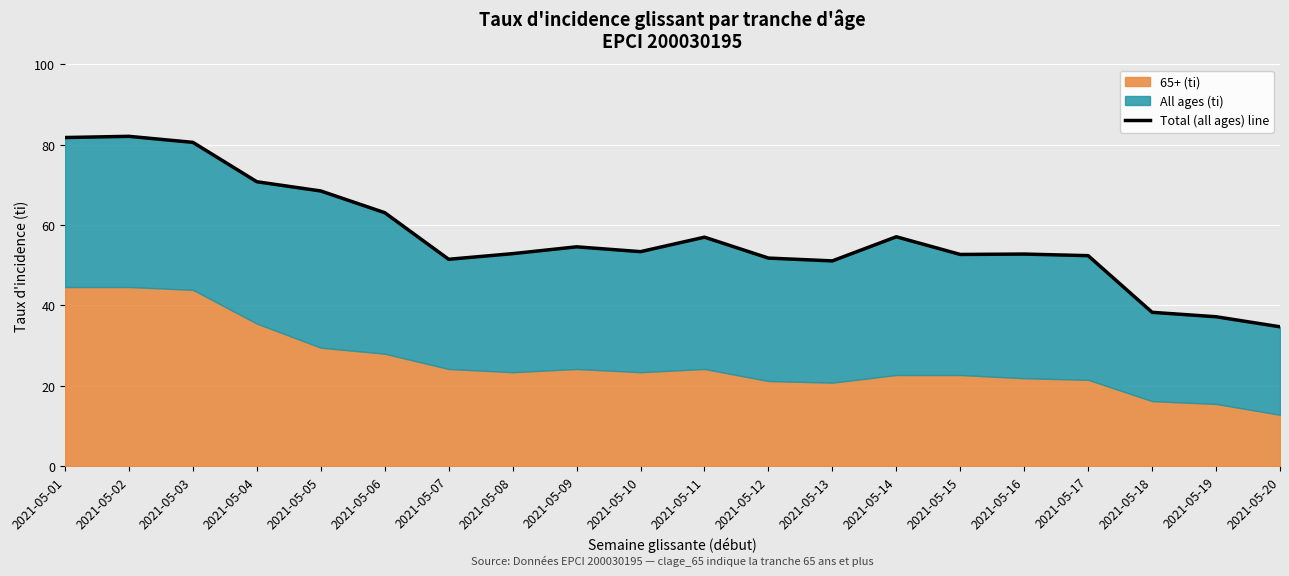

What is the value of the 7th point from the left?

51.5